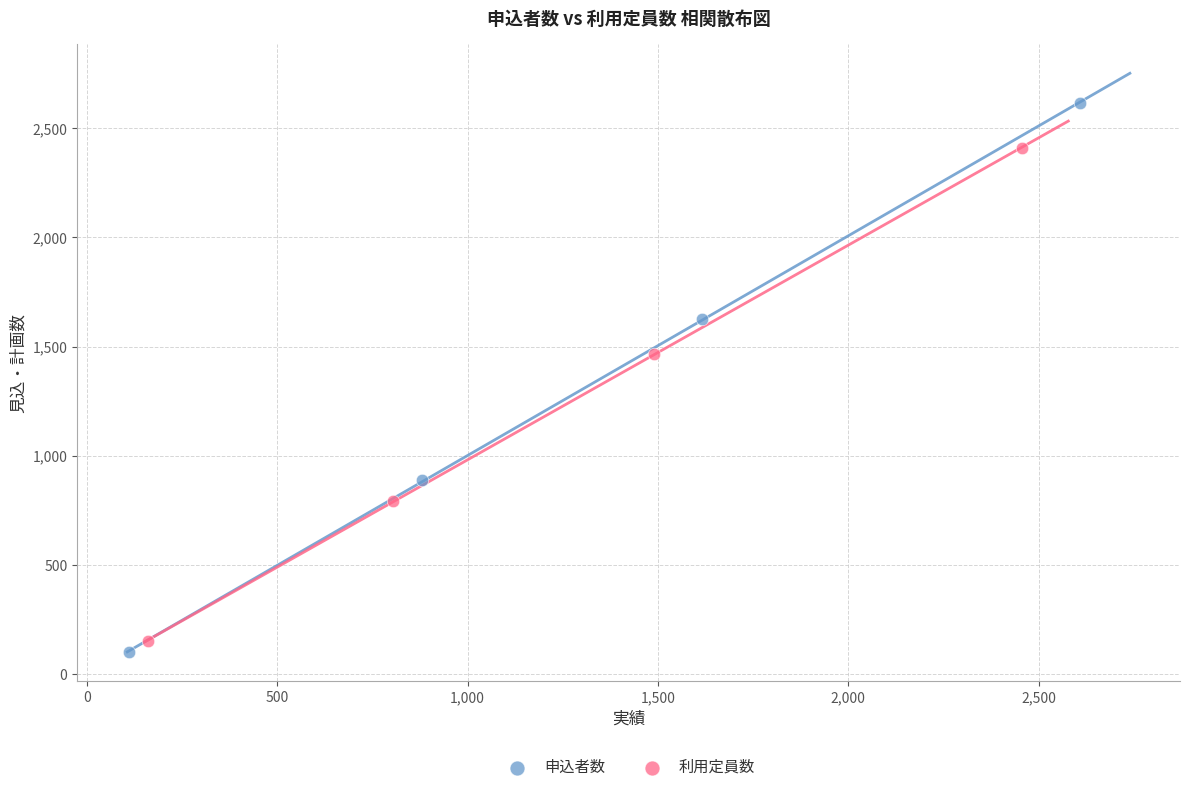

Which series contains the lowest Y value?

申込者数